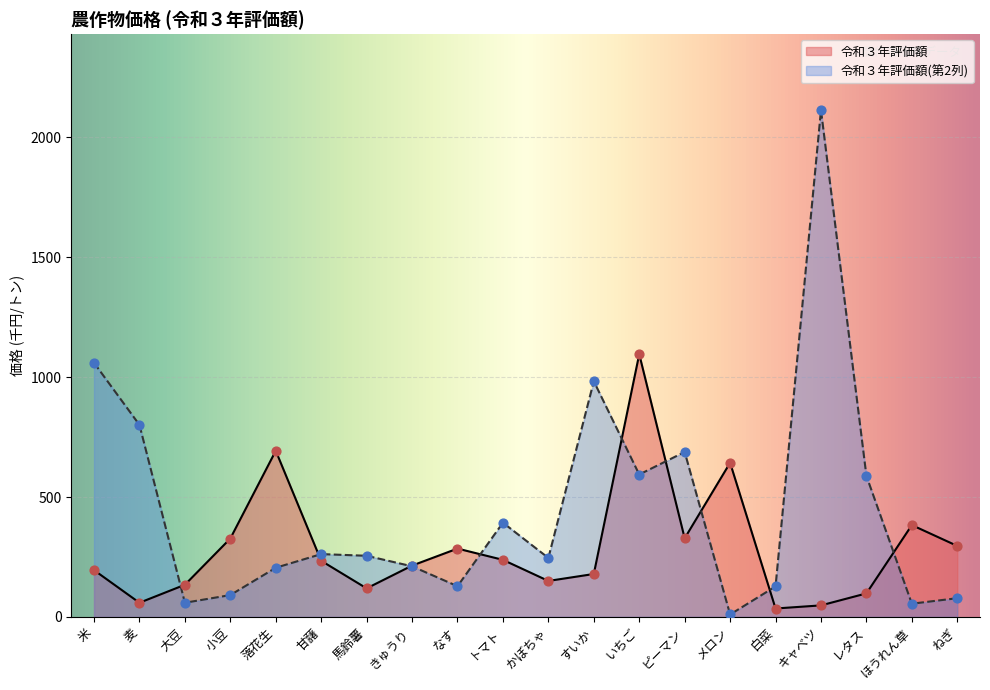

What is the total value across all series at メロン?

653